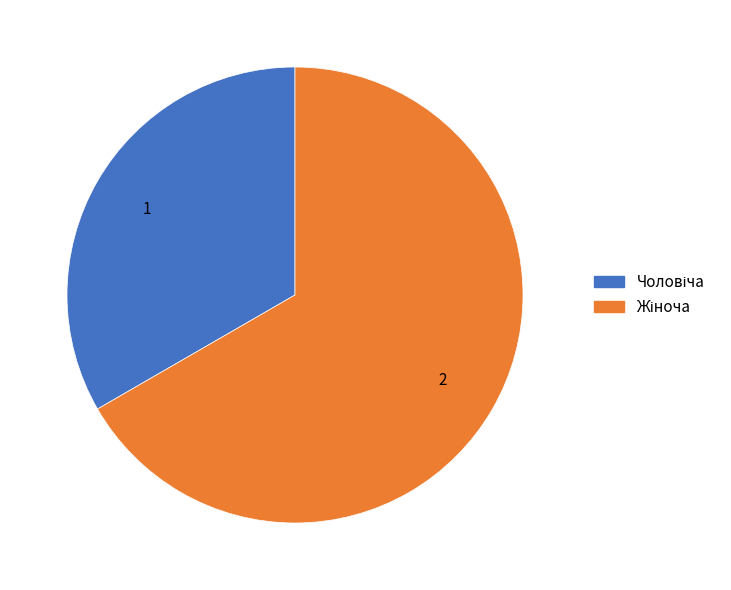

Is there a majority slice in this chart?

Yes